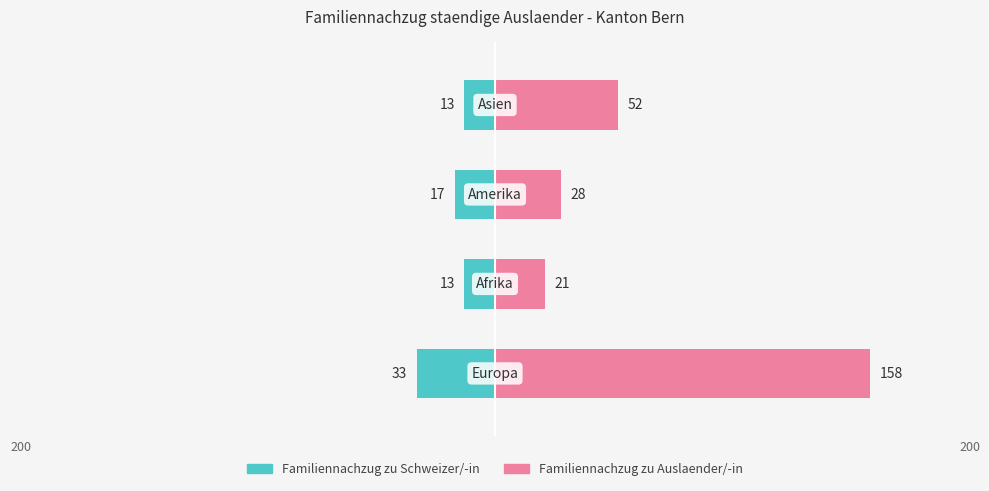

How many series are shown in this chart?

2